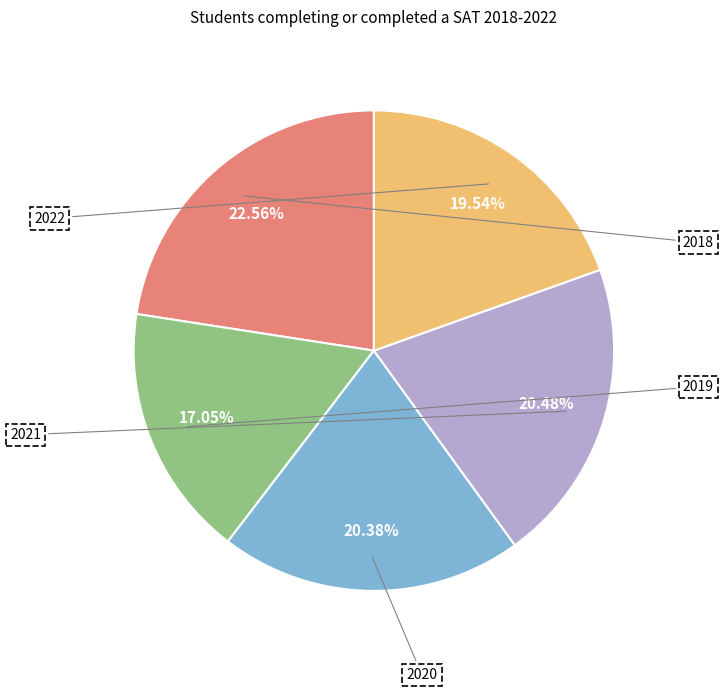

Is it true that 2021 is 33% of the pie?

False